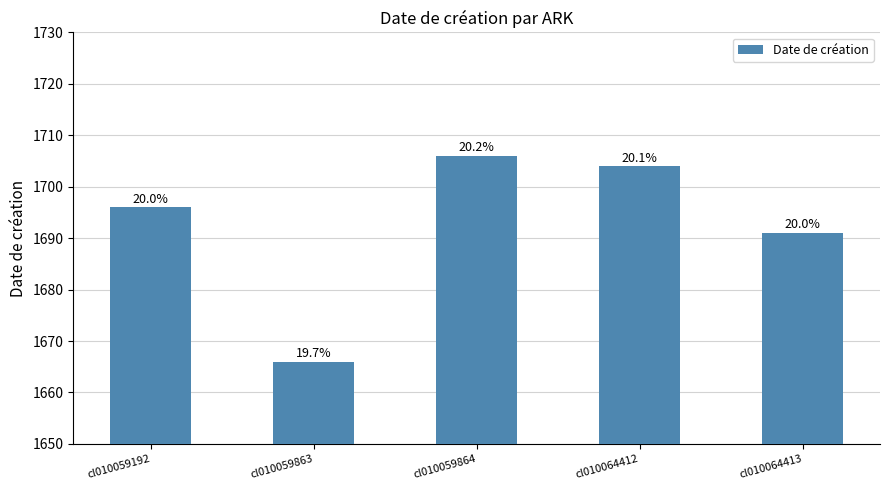

Reading left to right, list all the values displayed in this chart.

1696	1666	1706	1704	1691